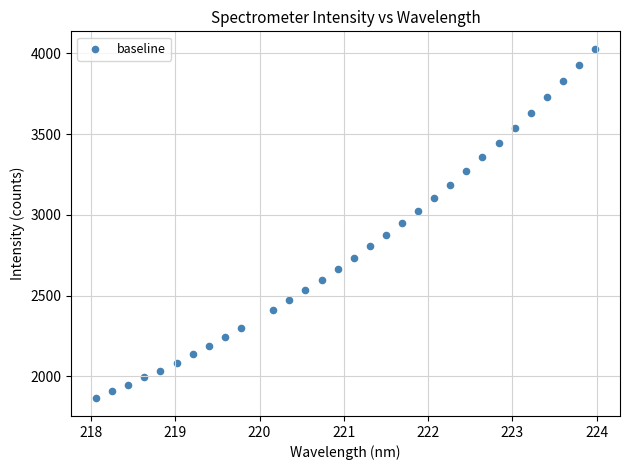

What is the range of X values (max minus min)?

5.9